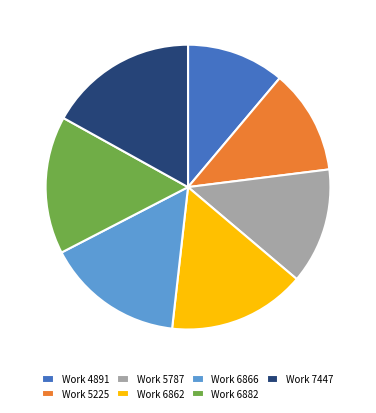

True or false: Work 5787 accounts for 7% of the total.

False